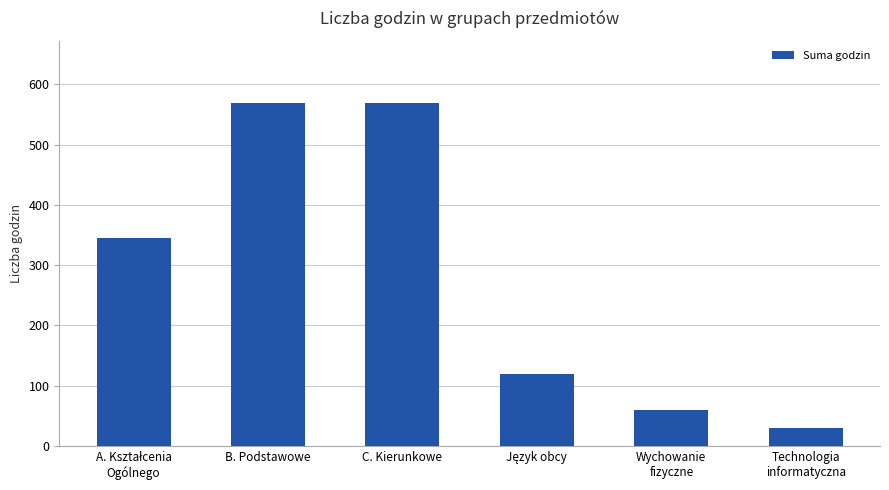

What is the sum of all values?

1695